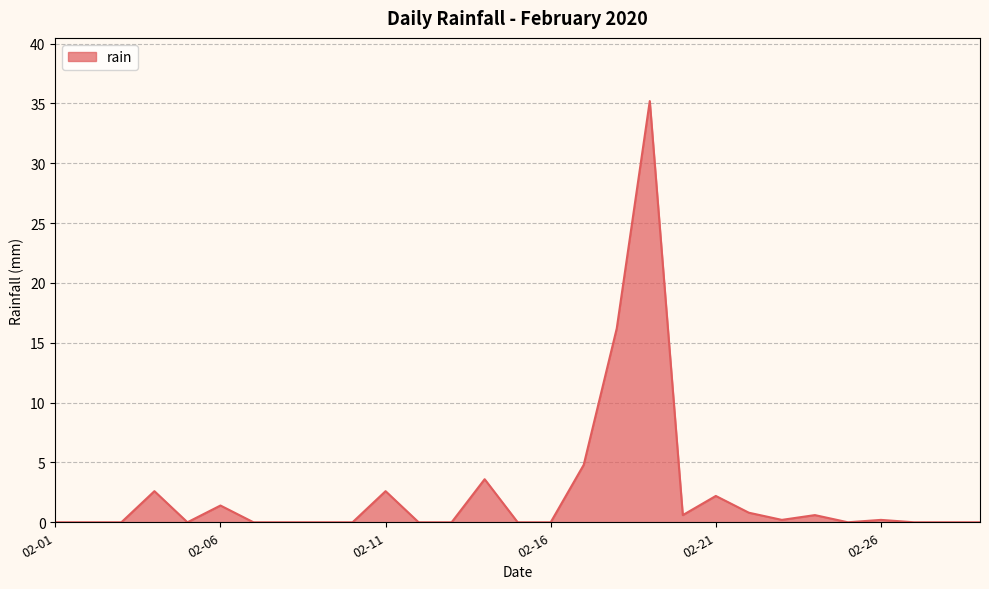

What is the maximum value shown in the chart?

35.2